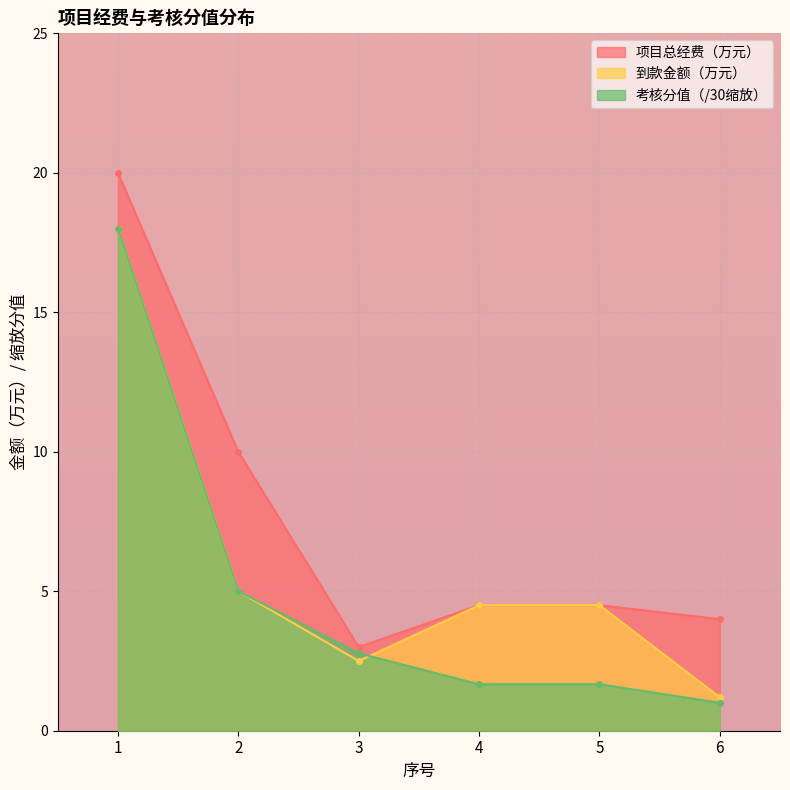

What are all the series names shown in the legend?

项目总经费（万元）, 到款金额（万元）, 考核分值（/30缩放）